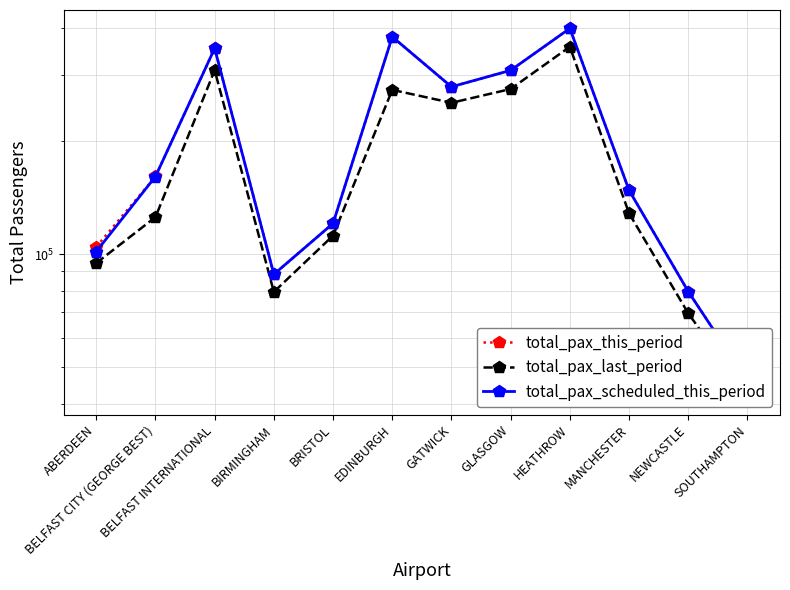

What is the label of the 6th point from the right?

GATWICK